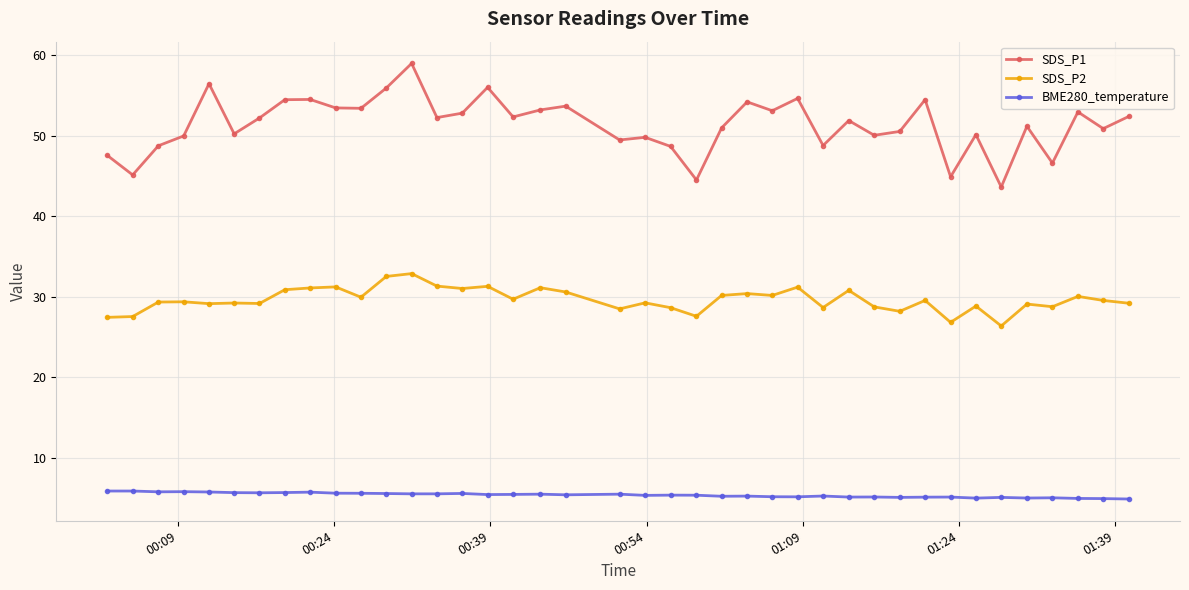

Rank the series by their average value, from lowest to highest.

BME280_temperature, SDS_P2, SDS_P1